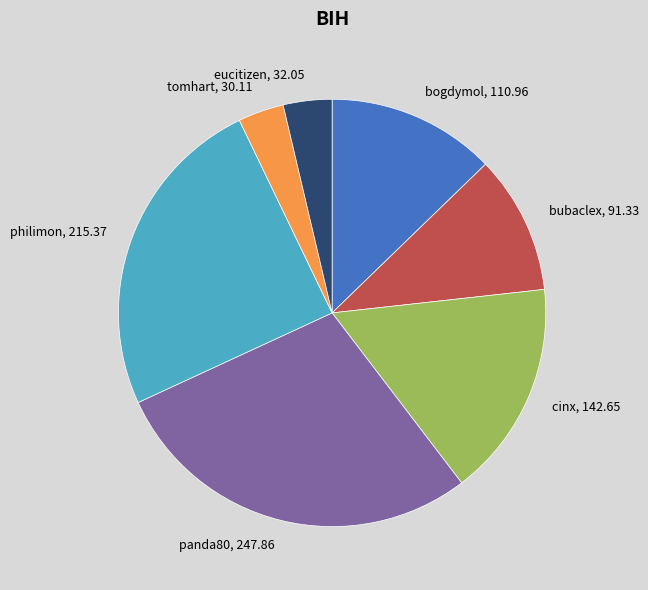

How many slices are in this pie chart?

7